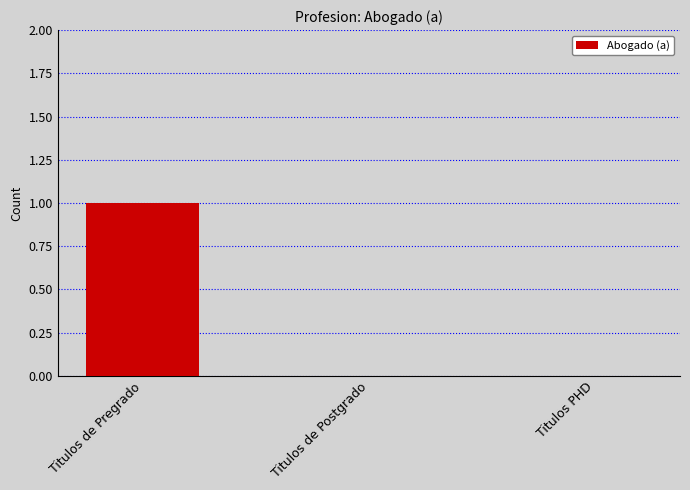

Between Titulos de Pregrado and Titulos PHD, which is larger?

Titulos de Pregrado